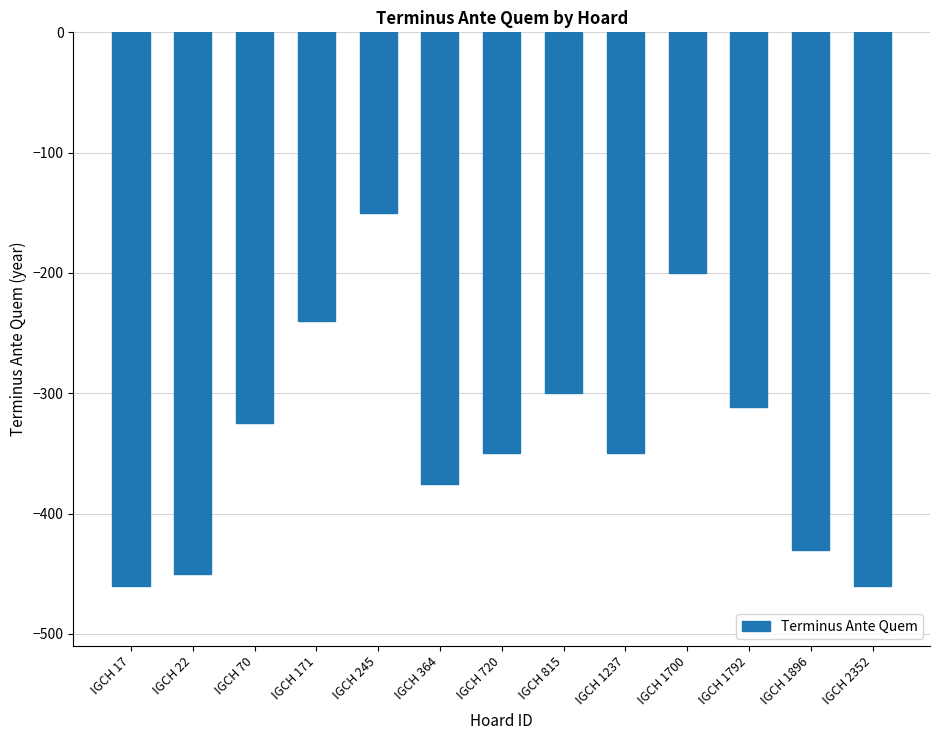

Reading left to right, what are all the values shown in this chart?

-460	-450	-325	-240	-150	-375	-350	-300	-350	-200	-311	-430	-460